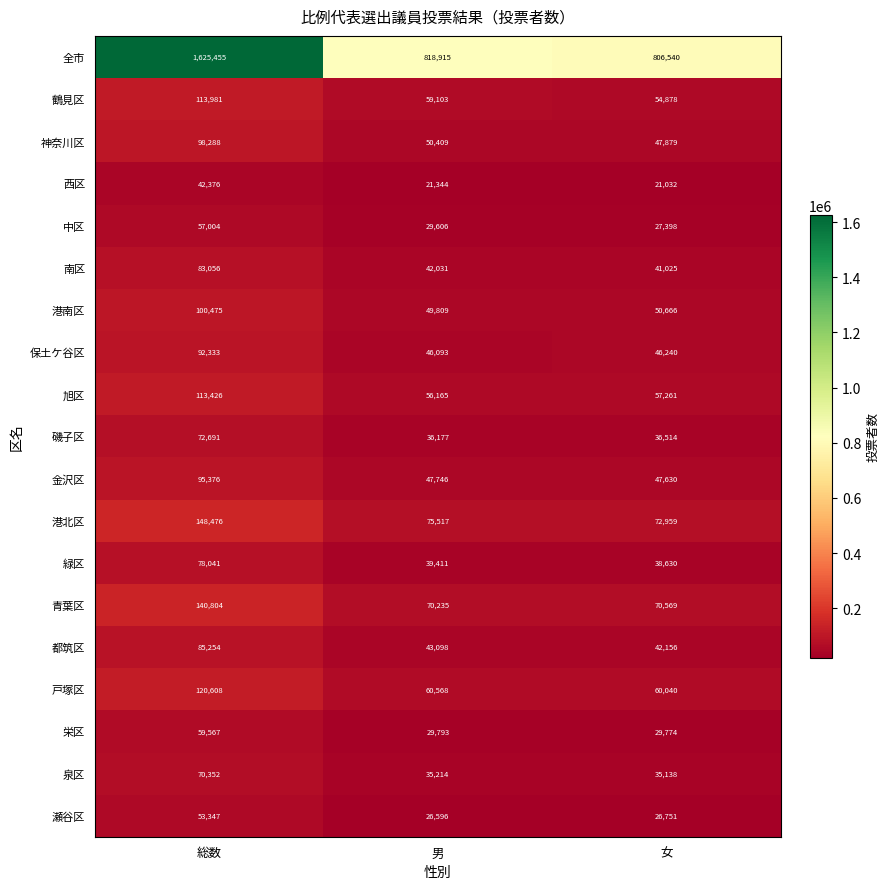

At which label is 神奈川区 closest to 73083?

男